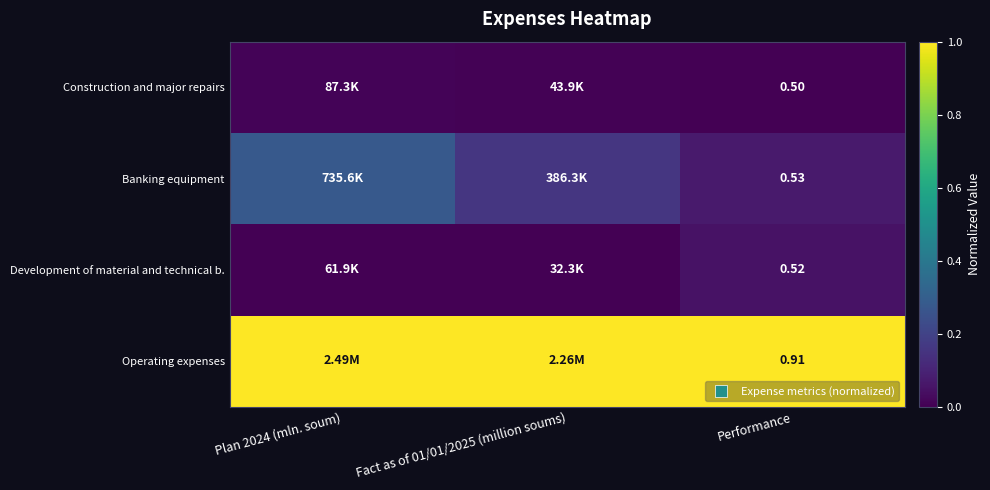

At which category is the sum across all series the highest?

Plan 2024 (mln. soum)